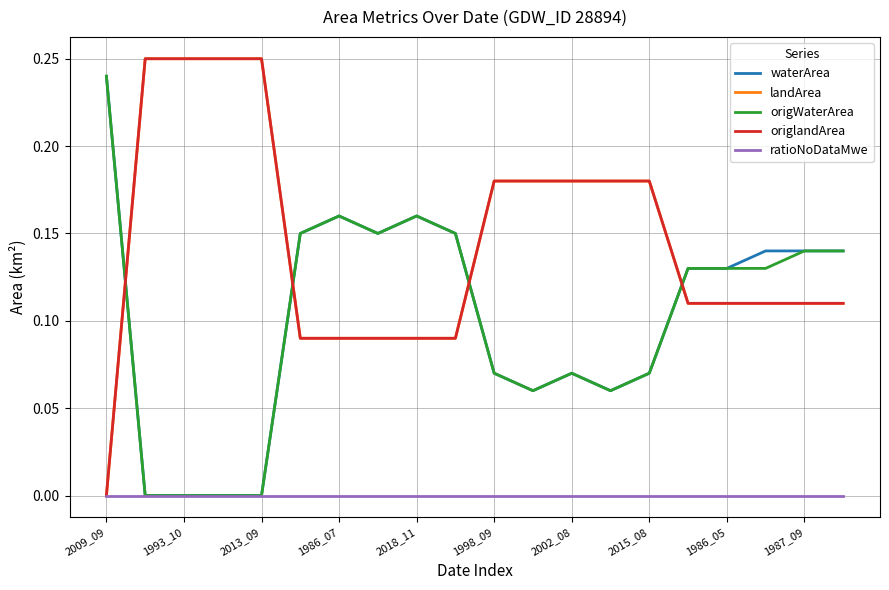

Is this an area chart (filled region under the line)?

No